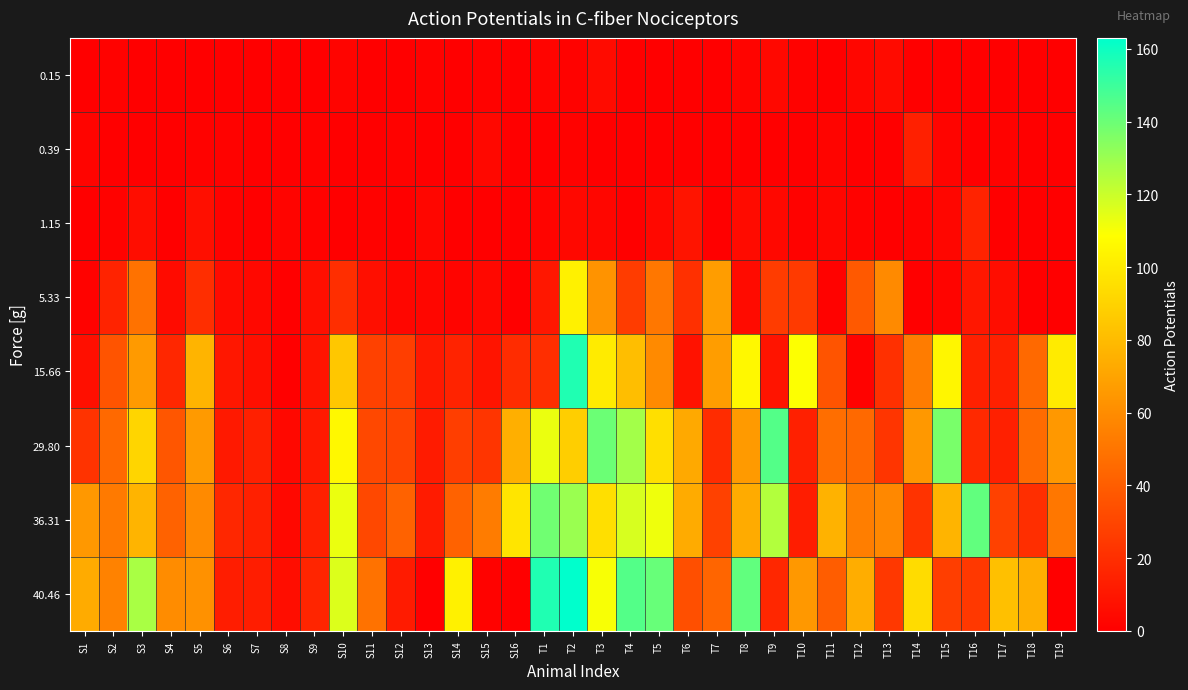

Count the number of data series in this chart.

8